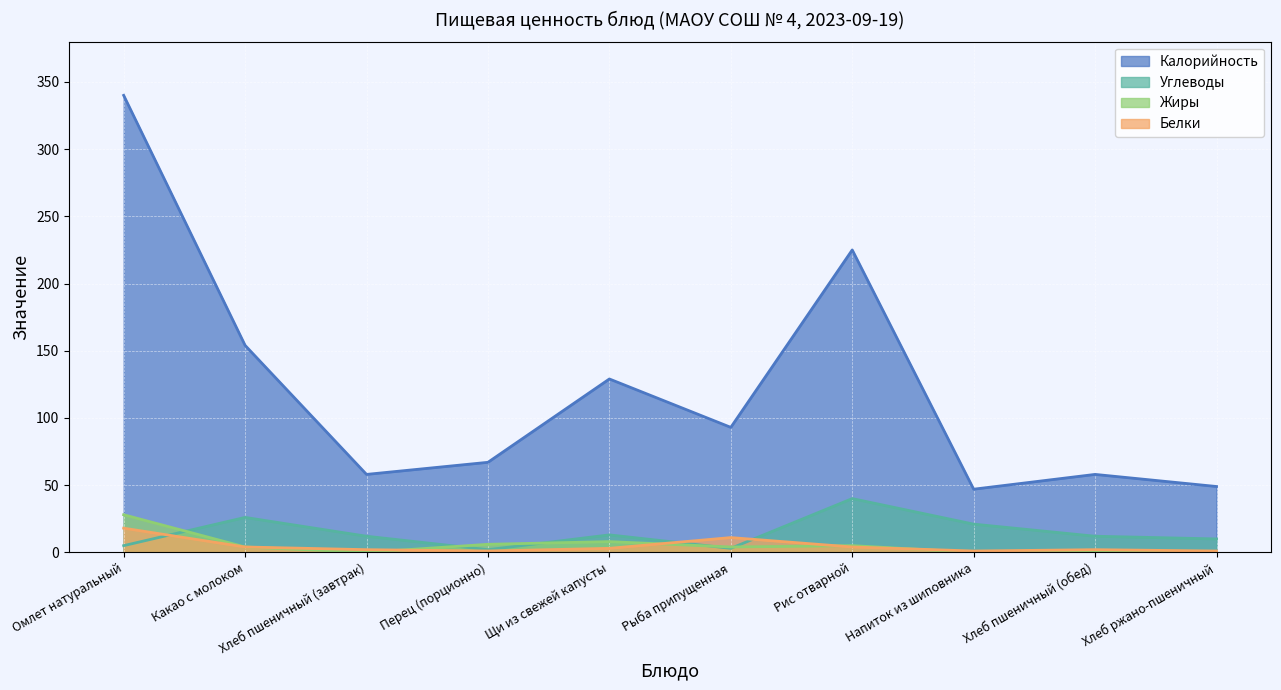

At which label does Углеводы reach its peak?

Рис отварной